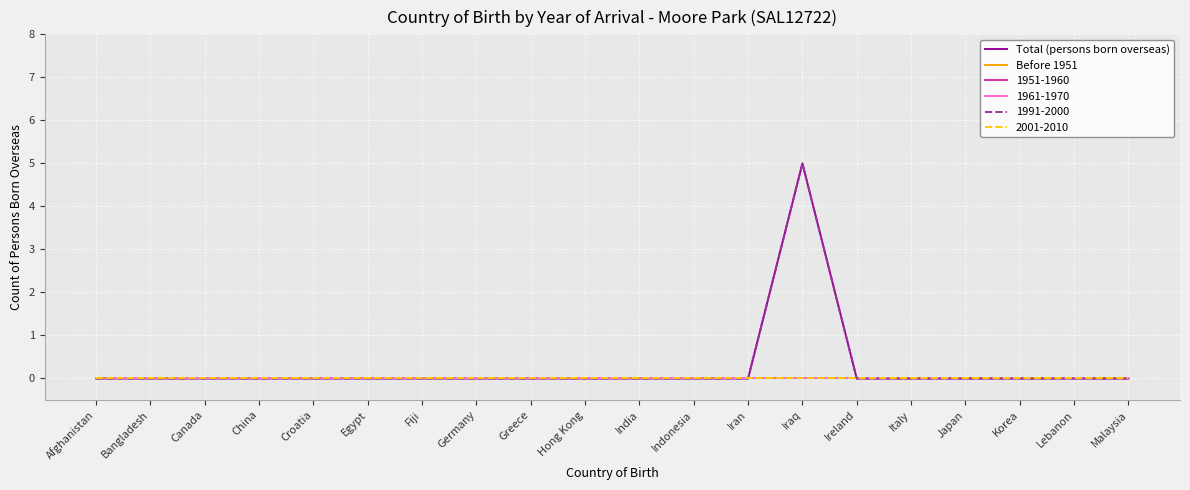

Does the chart display data point markers on the line(s)?

No